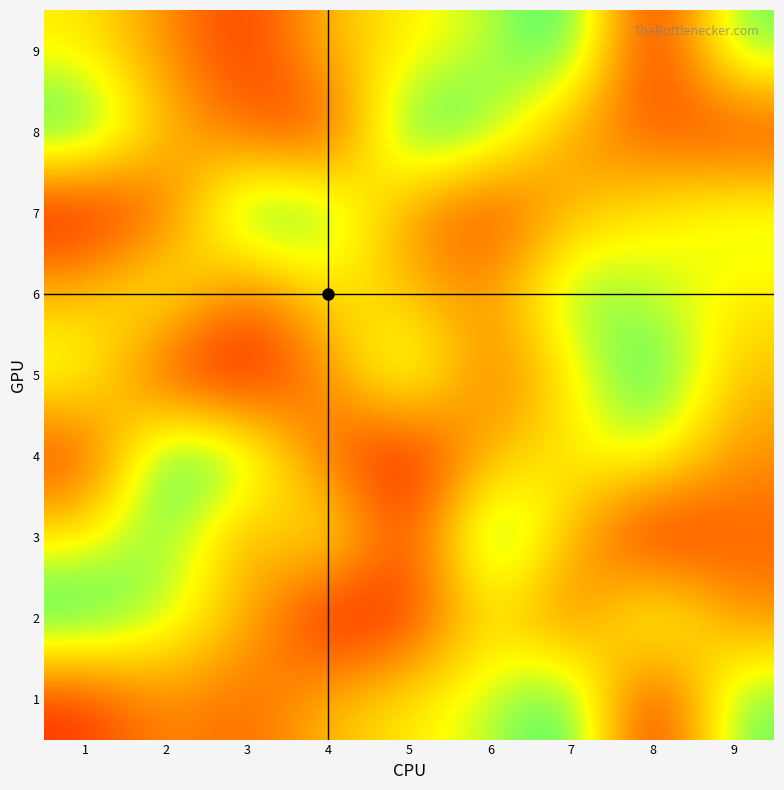

At how many categories does at least one series exceed 1?

9